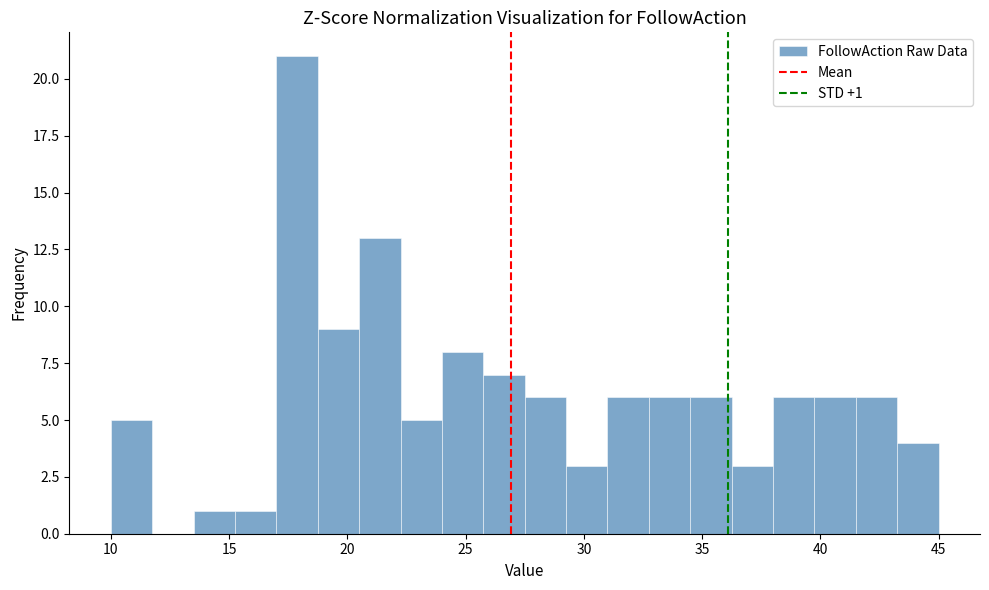

Around what value on the x-axis is the tallest bar? Give the approximate position of its centre, as read against the axis.

18.0